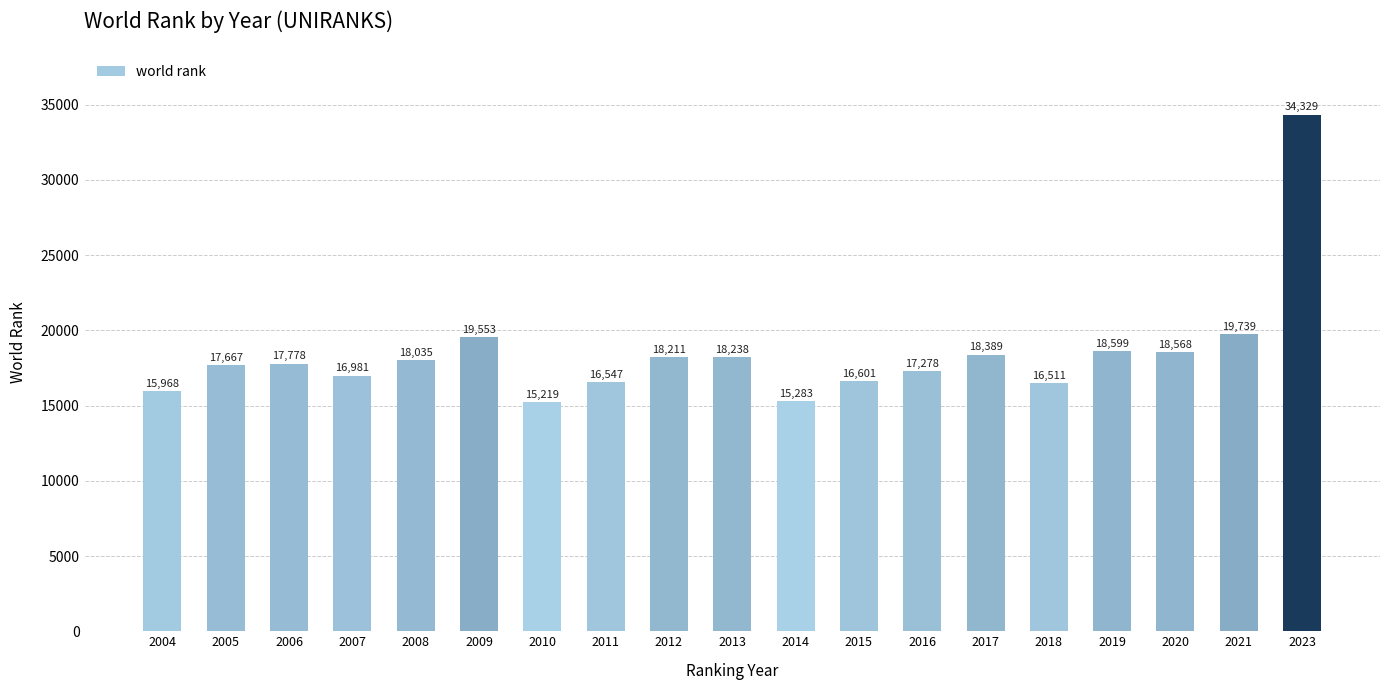

Reading right to left, extract all data points from this chart.

2023=34329	2021=19739	2020=18568	2019=18599	2018=16511	2017=18389	2016=17278	2015=16601	2014=15283	2013=18238	2012=18211	2011=16547	2010=15219	2009=19553	2008=18035	2007=16981	2006=17778	2005=17667	2004=15968